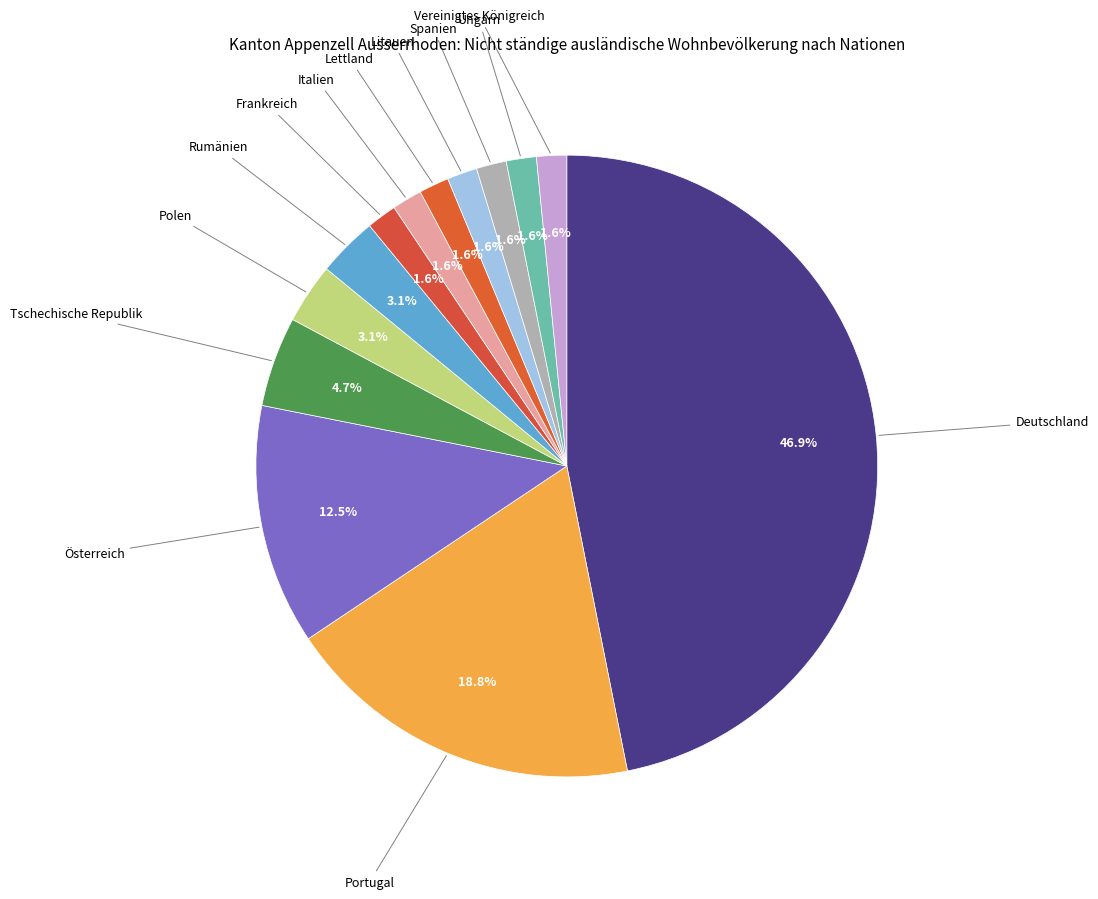

What is the total percentage of Österreich and Rumänien?

15.6%